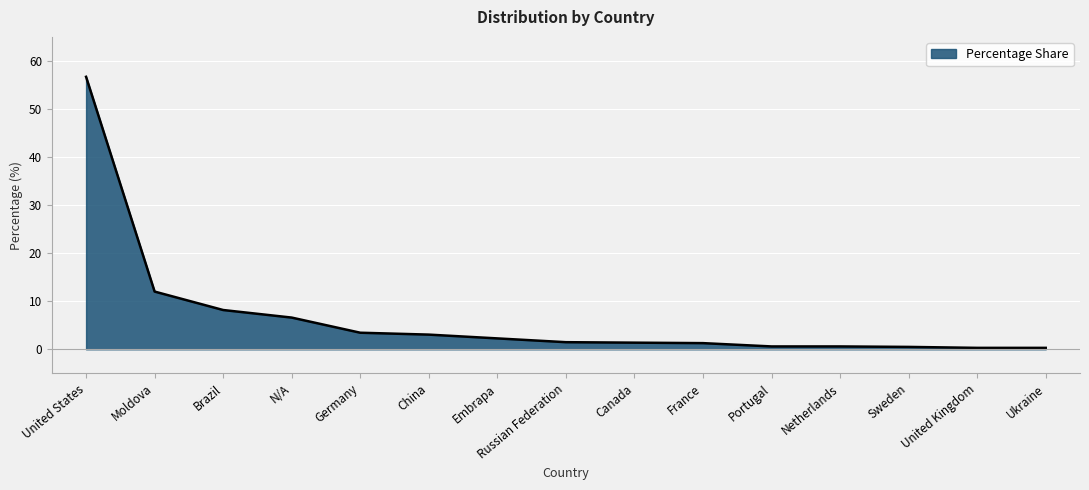

What is the greatest value displayed?

56.7